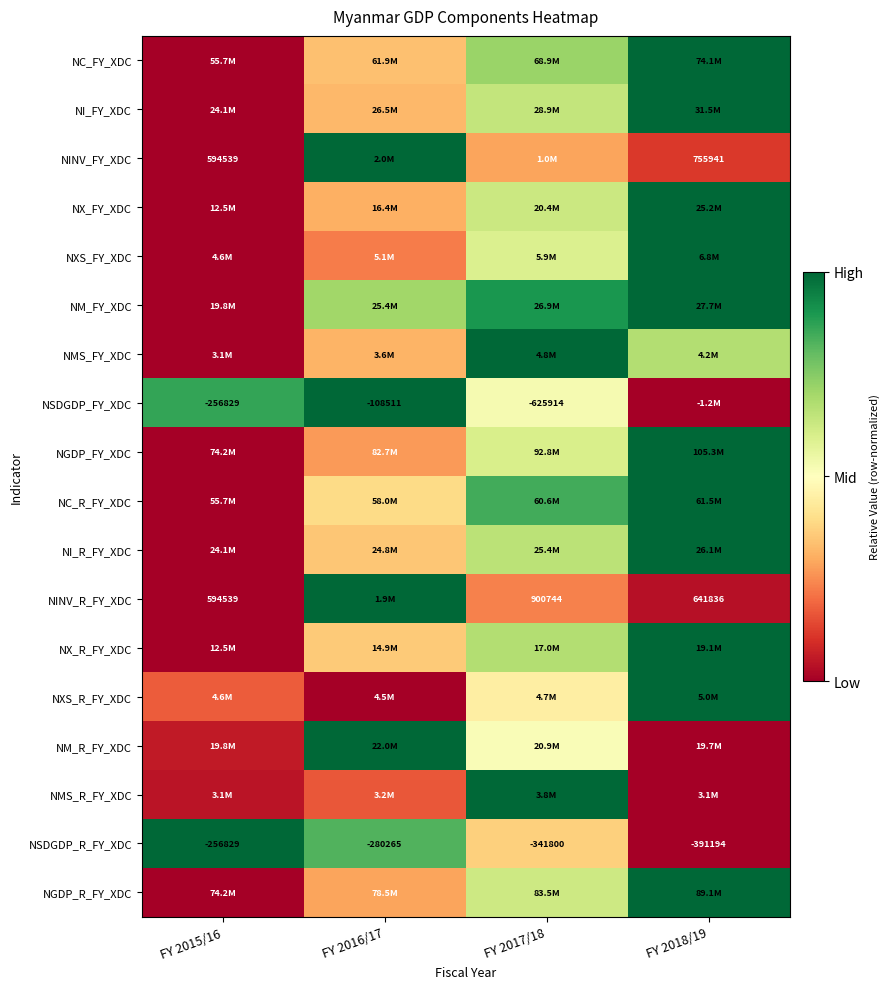

Which has a higher value, FY 2015/16 or FY 2018/19?

FY 2018/19